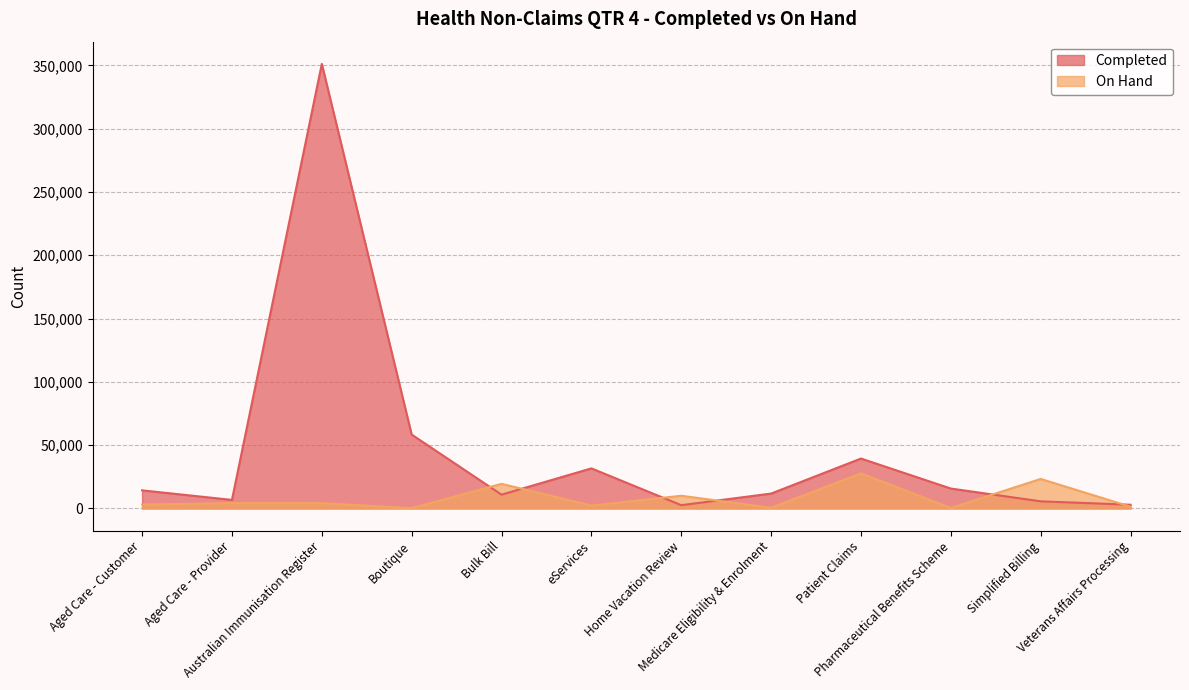

Reading right to left, transcribe all the data shown in this chart.

Completed: Veterans Affairs Processing=2893	Simplified Billing=5574	Pharmaceutical Benefits Scheme=15684	Patient Claims=39388	Medicare Eligibility & Enrolment=11724	Home Vacation Review=2548	eServices=31614	Bulk Bill=10848	Boutique=58313	Australian Immunisation Register=351149	Aged Care - Provider=6708	Aged Care - Customer=14261
On Hand: Veterans Affairs Processing=1330	Simplified Billing=23281	Pharmaceutical Benefits Scheme=348	Patient Claims=27667	Medicare Eligibility & Enrolment=506	Home Vacation Review=10006	eServices=2223	Bulk Bill=19412	Boutique=223	Australian Immunisation Register=4121	Aged Care - Provider=4165	Aged Care - Customer=3048